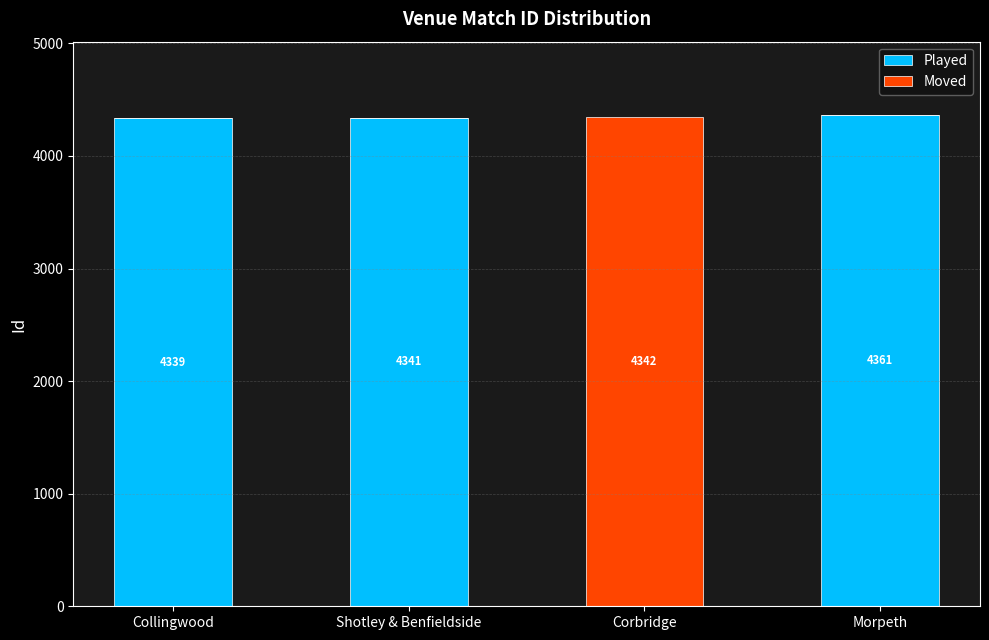

What is the total value across all series at Morpeth?

4361